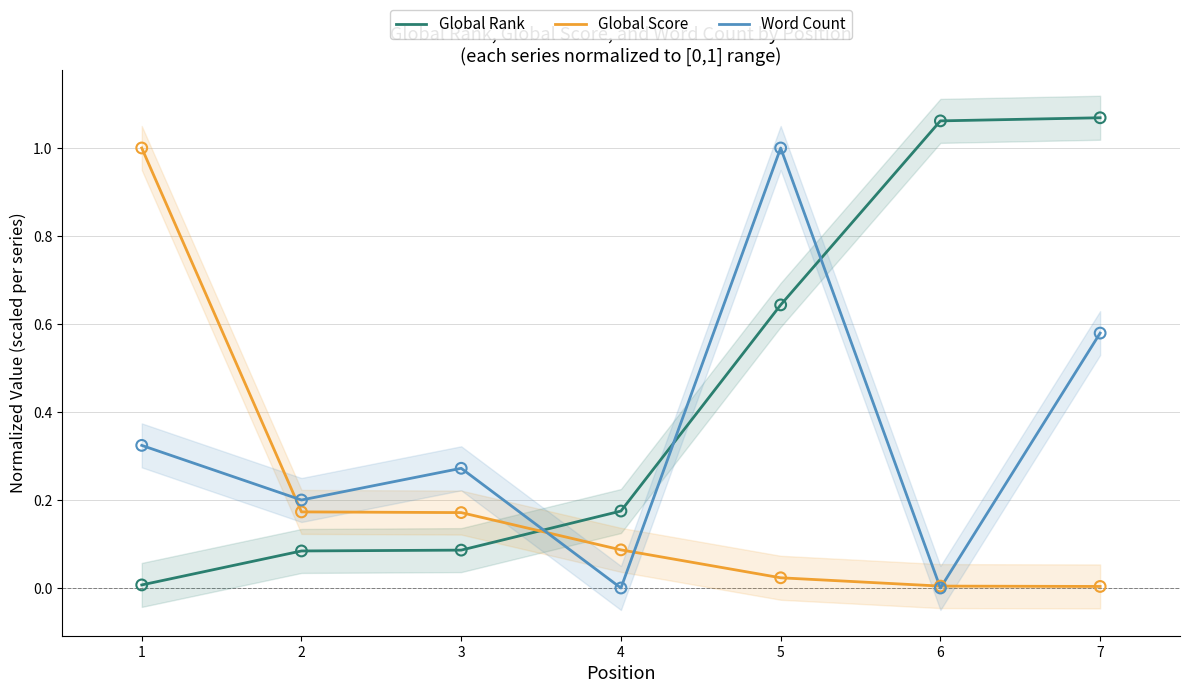

At which category is the sum across all series the highest?

5